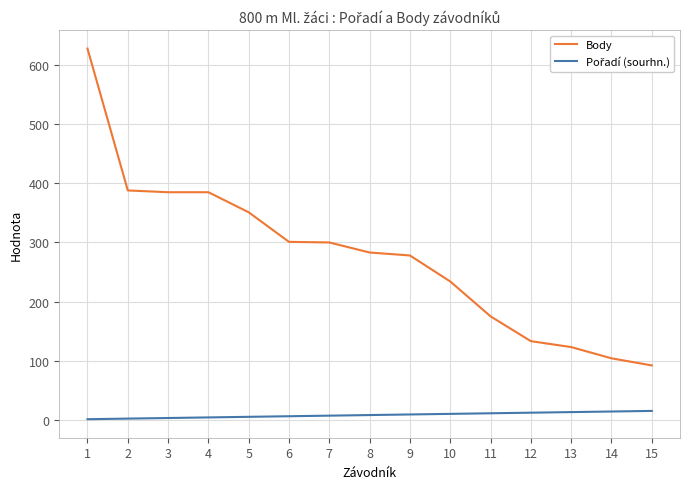

Which series has the widest spread of values?

Body